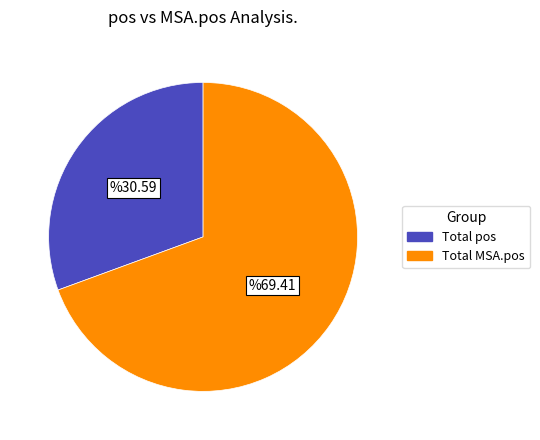

Which category has the smallest portion of the pie?

Total pos